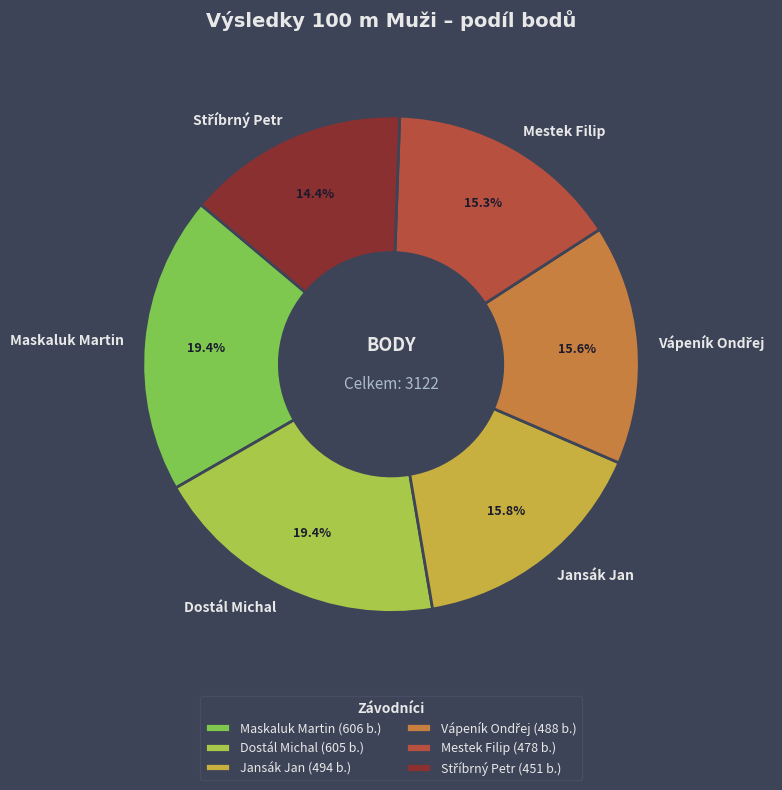

What percentage is the Dostál Michal slice, to the nearest percent?

19%